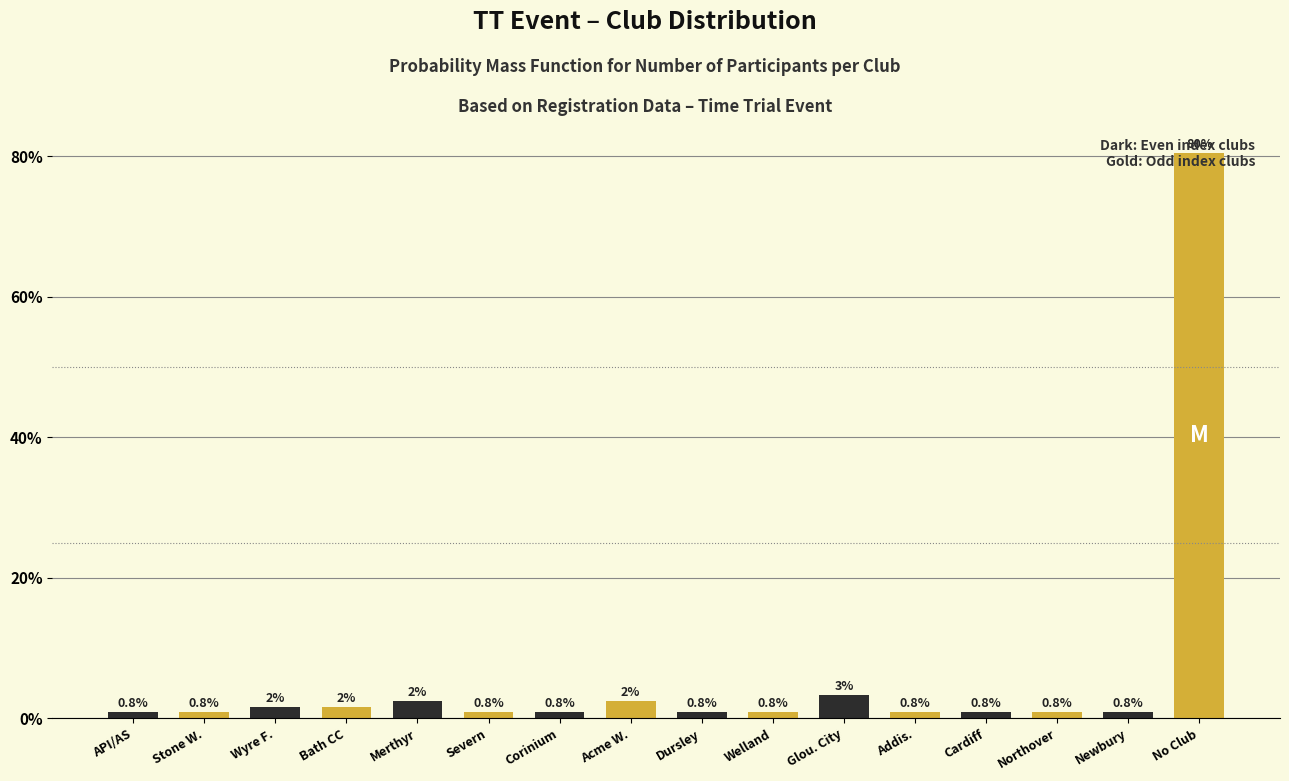

What is the minimum value shown in the chart?

0.8